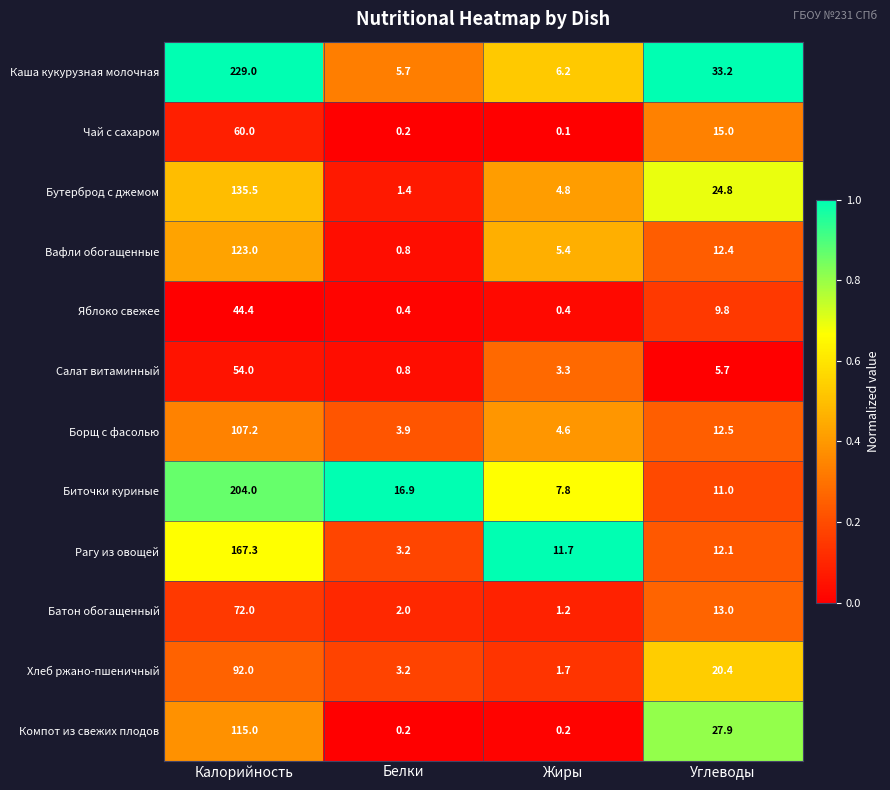

What is the sum of all Чай с сахаром values?

75.3